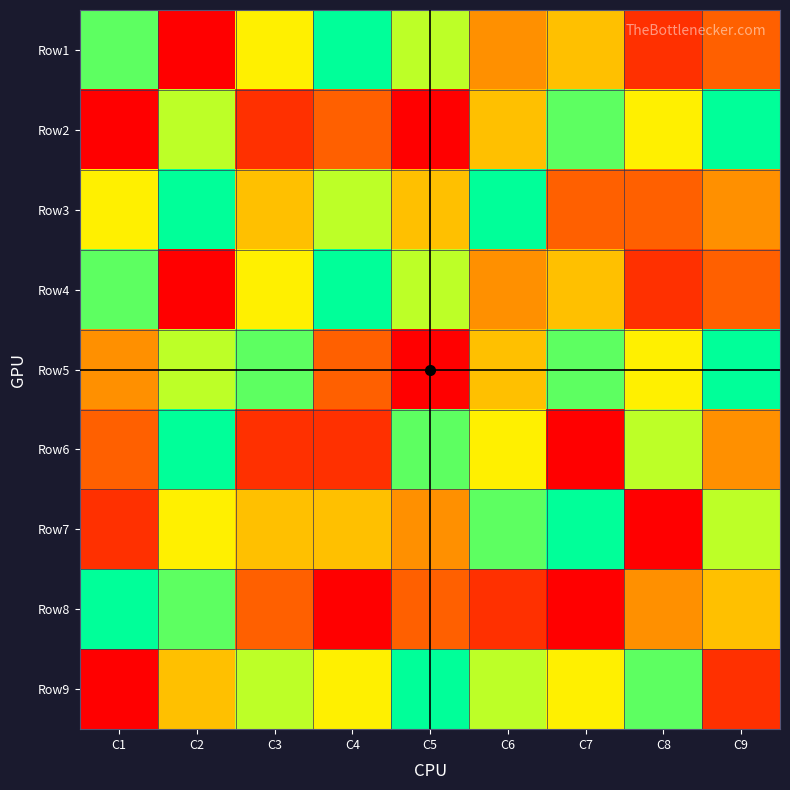

Rank the series at C5 from highest to lowest value.

Row9, Row6, Row1, Row4, Row3, Row7, Row8, Row2, Row5